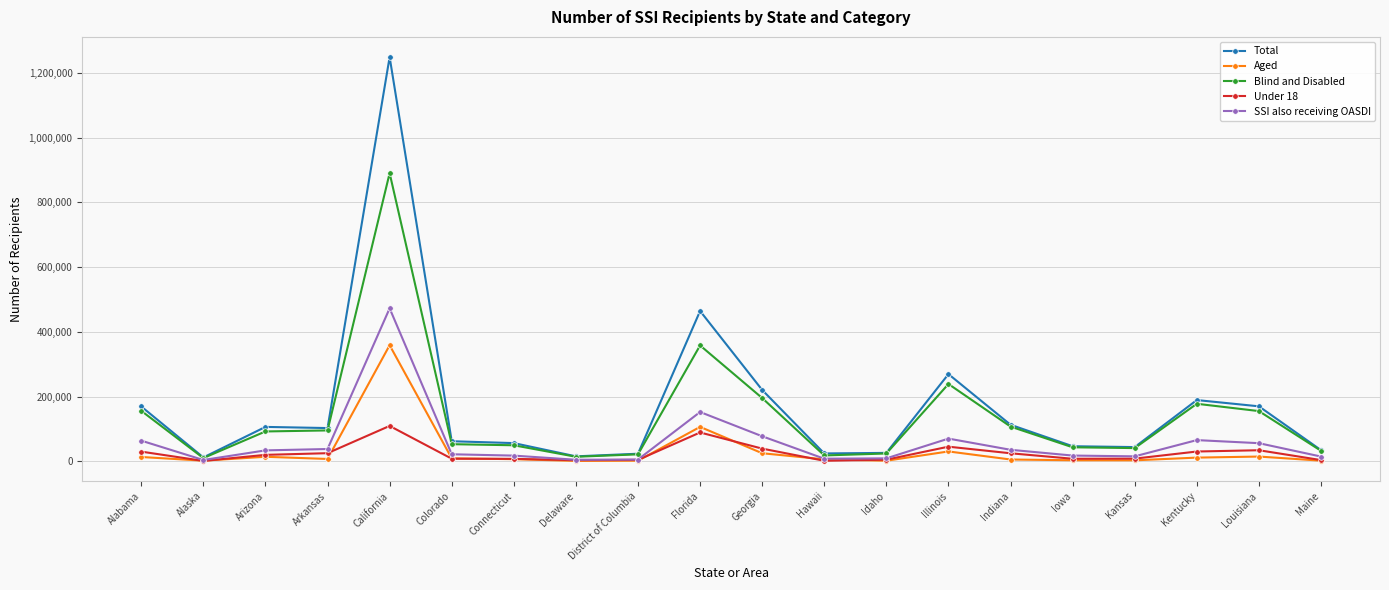

Rank the series by their maximum value, from highest to lowest.

Total, Blind and Disabled, SSI also receiving OASDI, Aged, Under 18